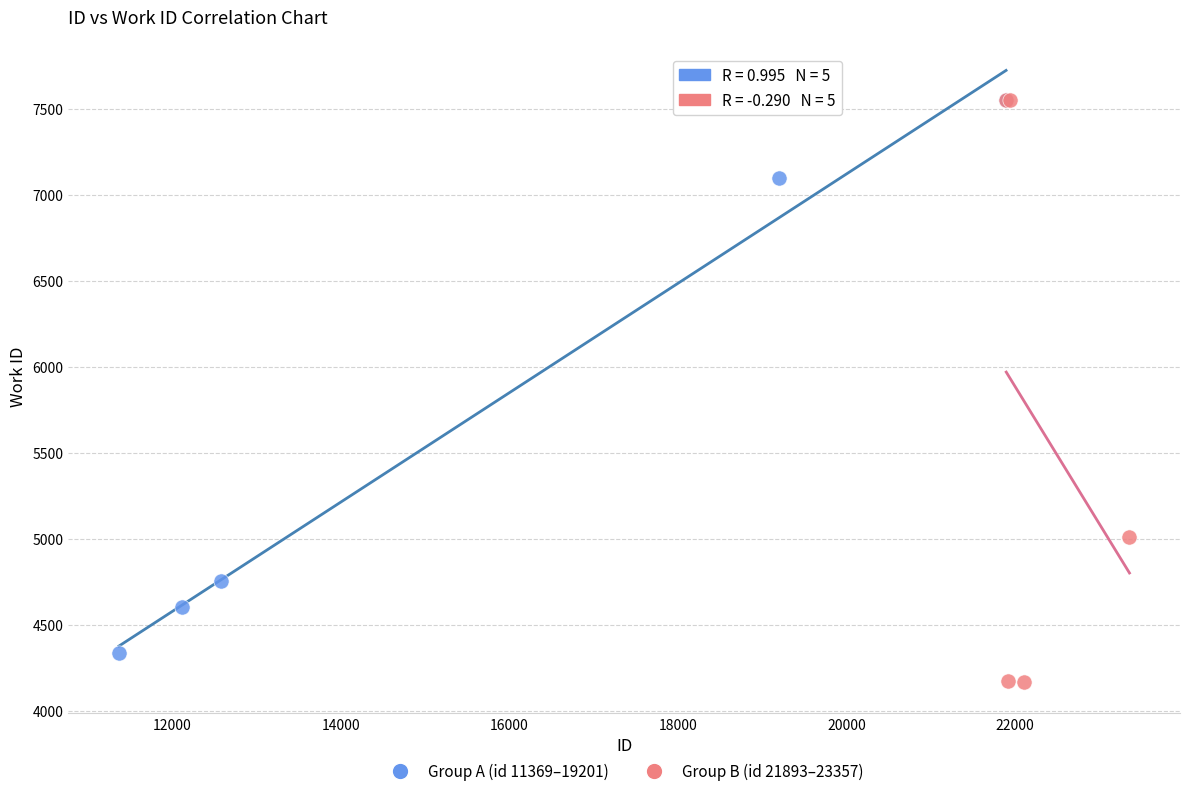

Which series reaches the minimum Y coordinate?

Group B (id 21893–23357)